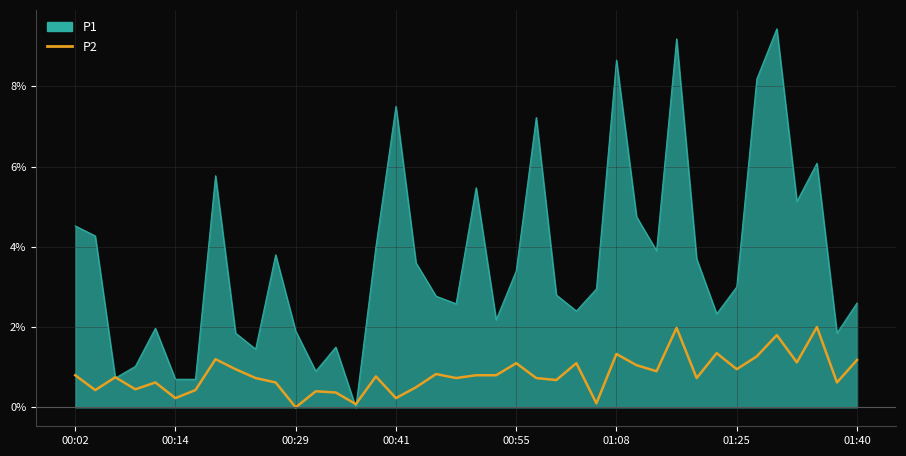

What is the maximum value for P1?

9.4